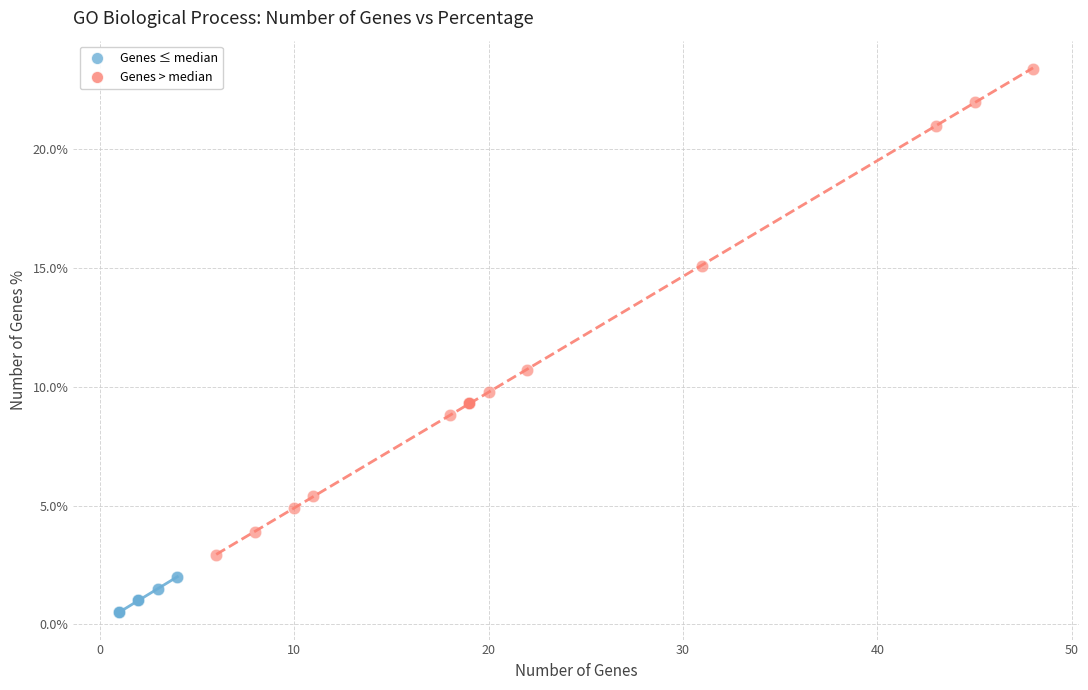

Which series has the widest spread of Y values?

Genes > median